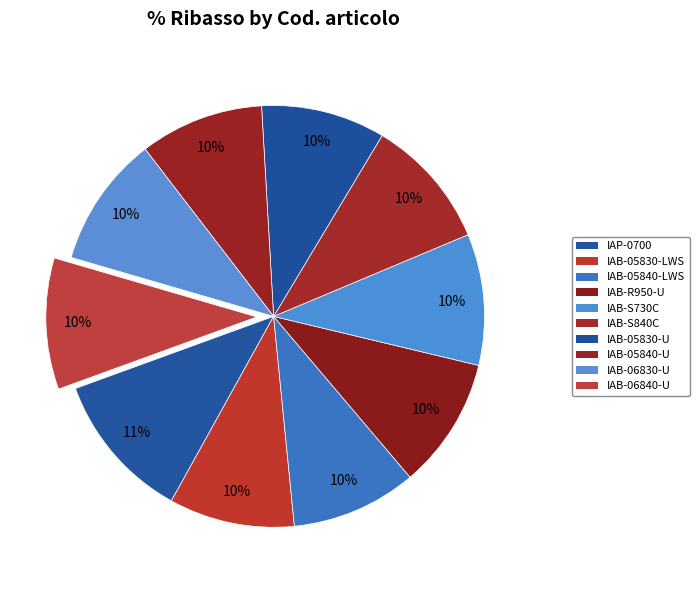

How many segments does this pie chart have?

10